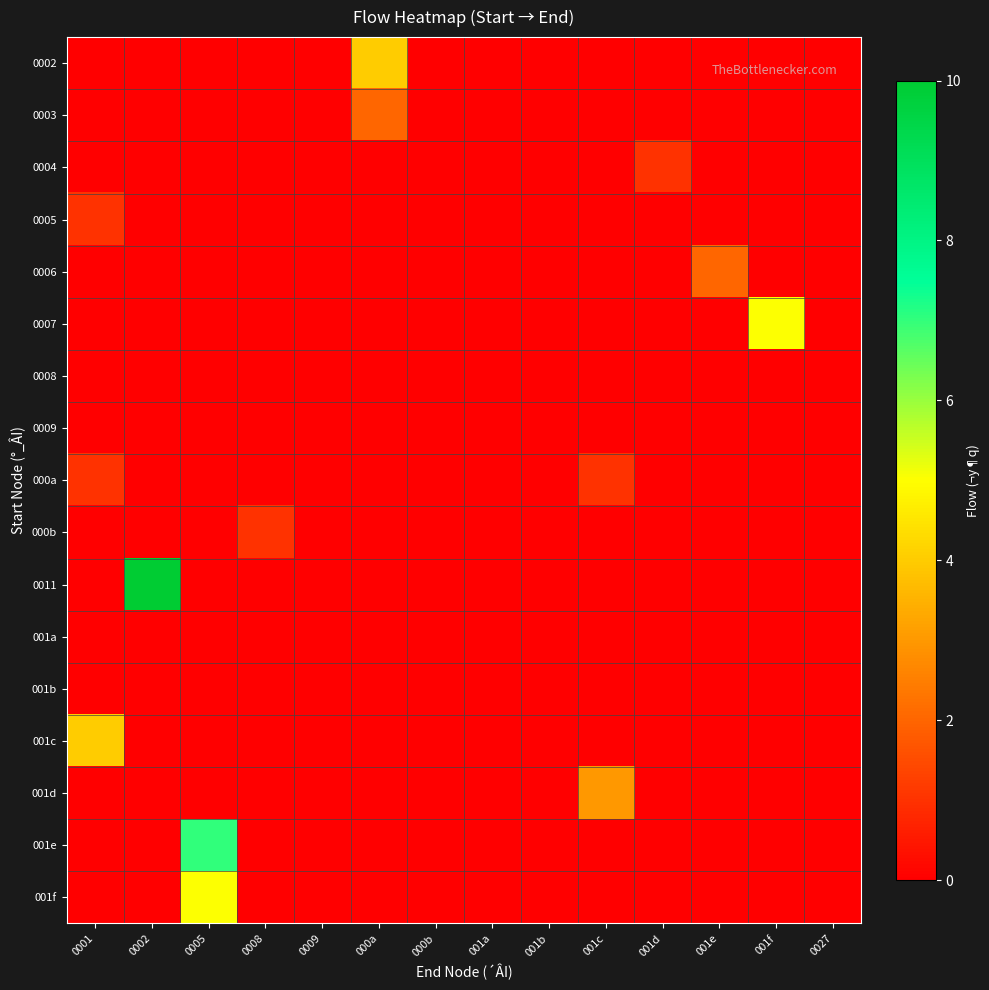

Between 0001 and 001c, which series saw the biggest shift?

001c